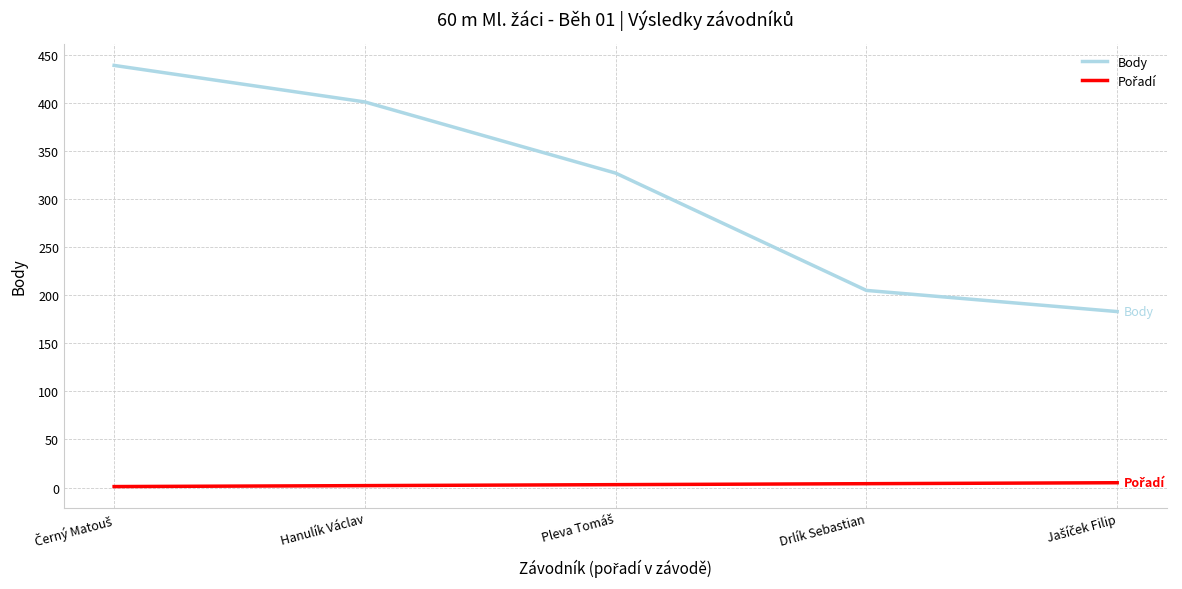

What is the greatest value displayed?

439